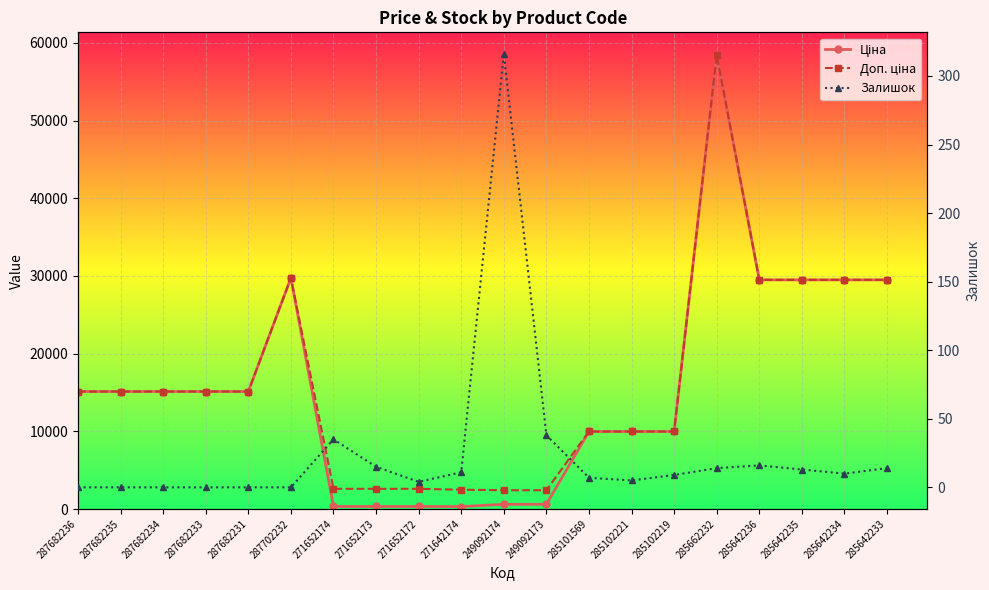

What are all the series names shown in the legend?

Ціна, Доп. ціна, Залишок